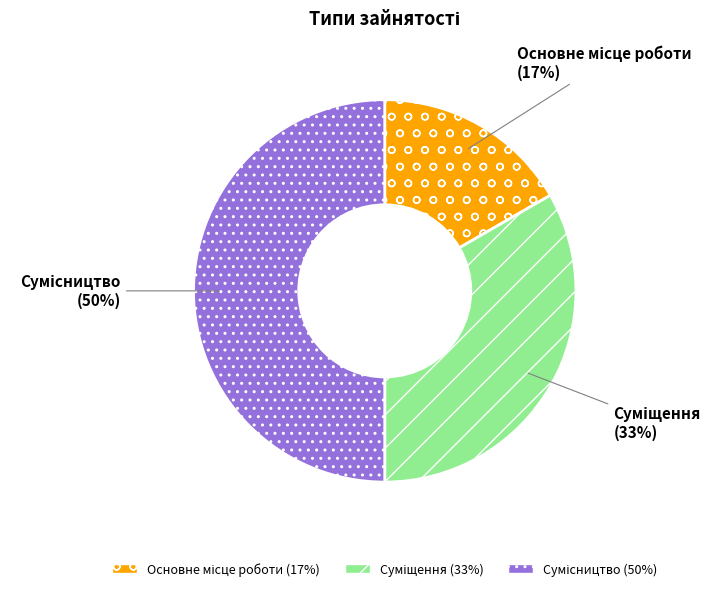

To the nearest percent, what is the difference between the largest and smallest slice percentages?

33%